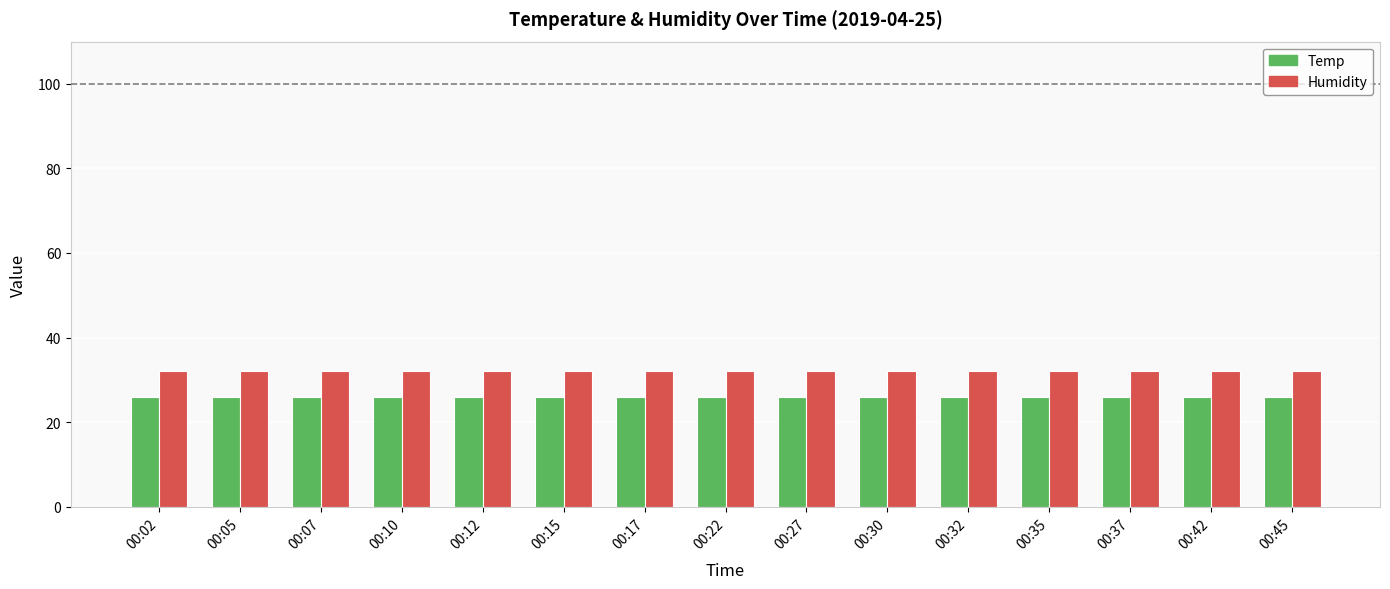

What is the value of the Humidity bar at the 11th from the left?

32